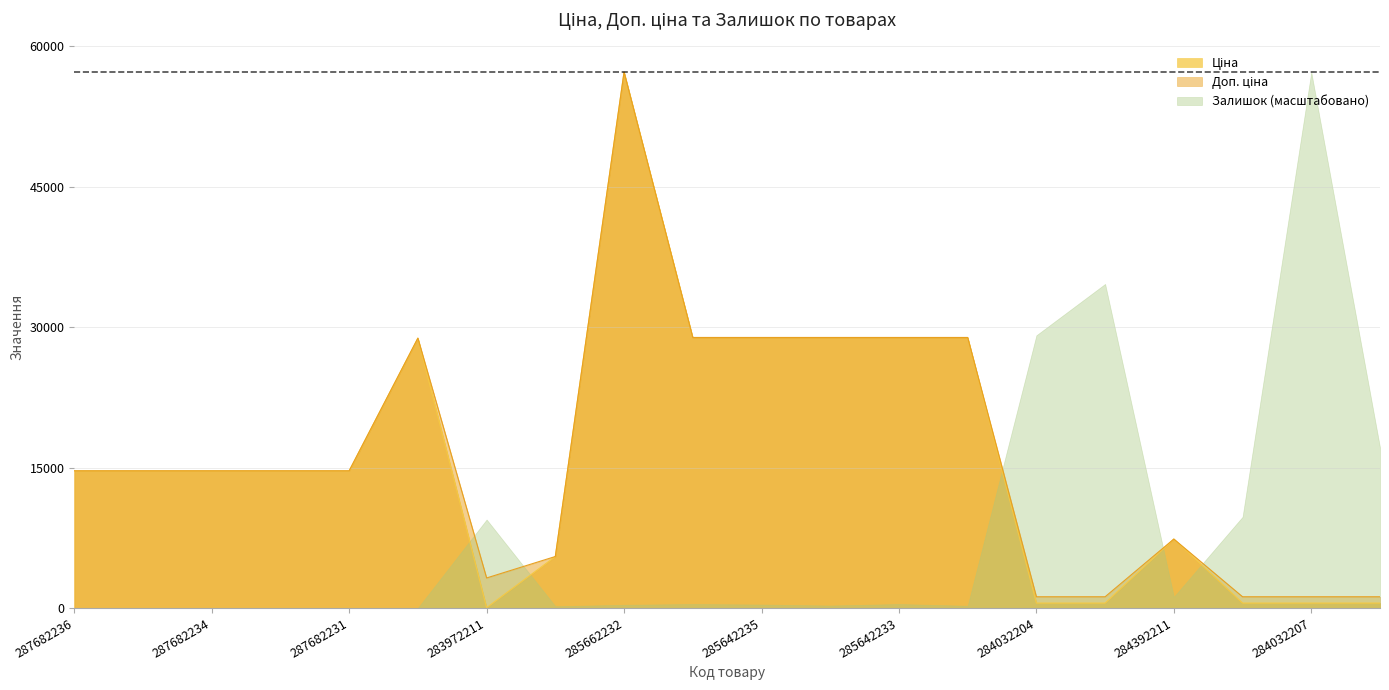

What position from the left is 284032207?

19